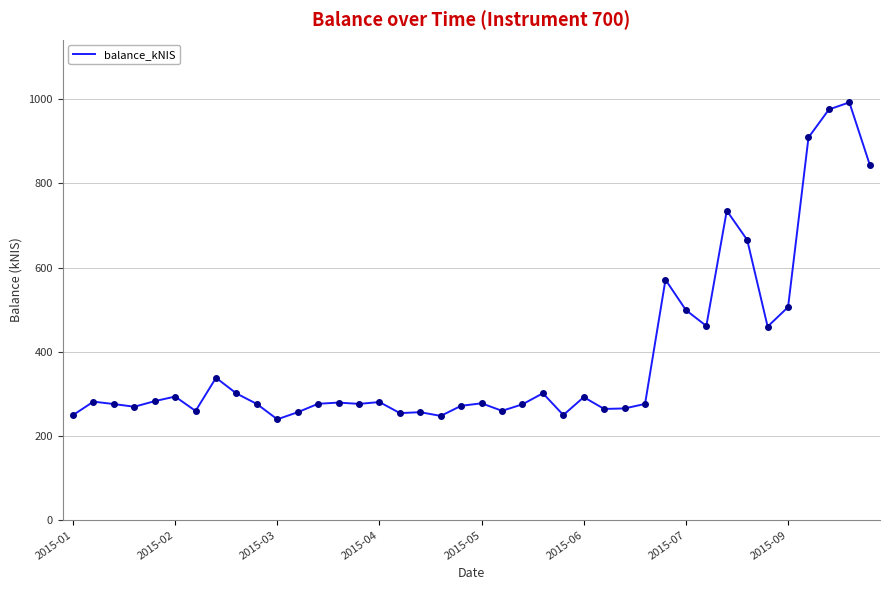

What is the minimum value shown in the chart?

239.4